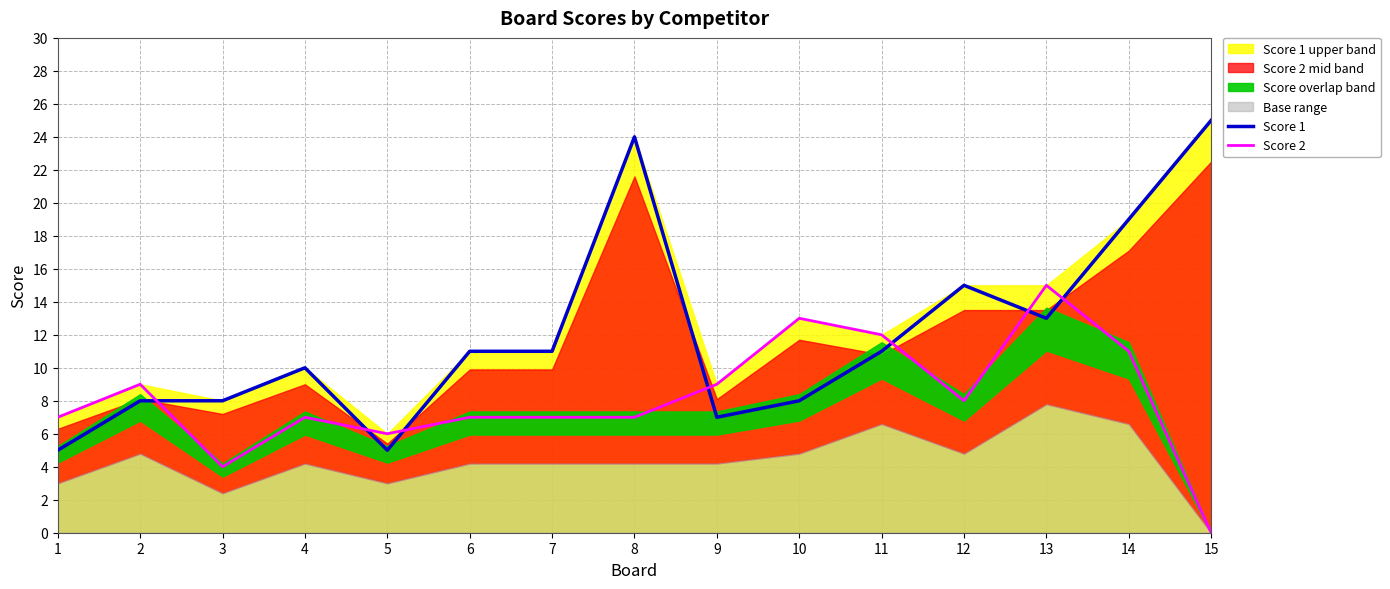

True or false: Score 2 has more than 2 interior local peaks.

True